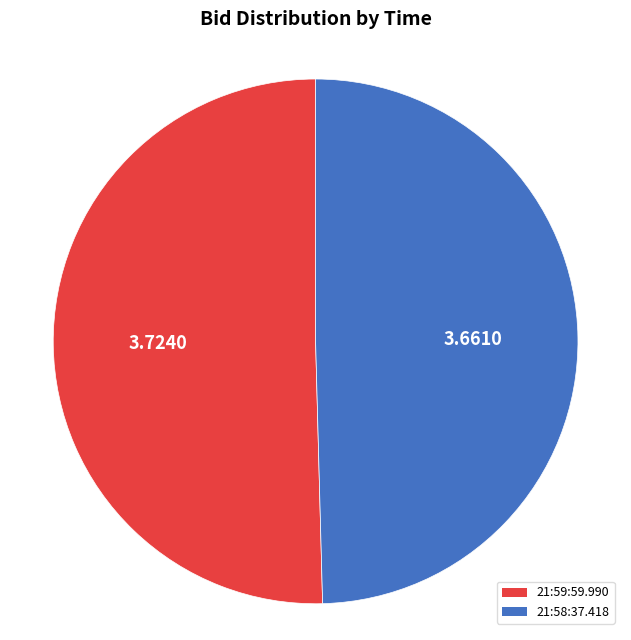

True or false: 21:58:37.418 accounts for 40% of the total.

False